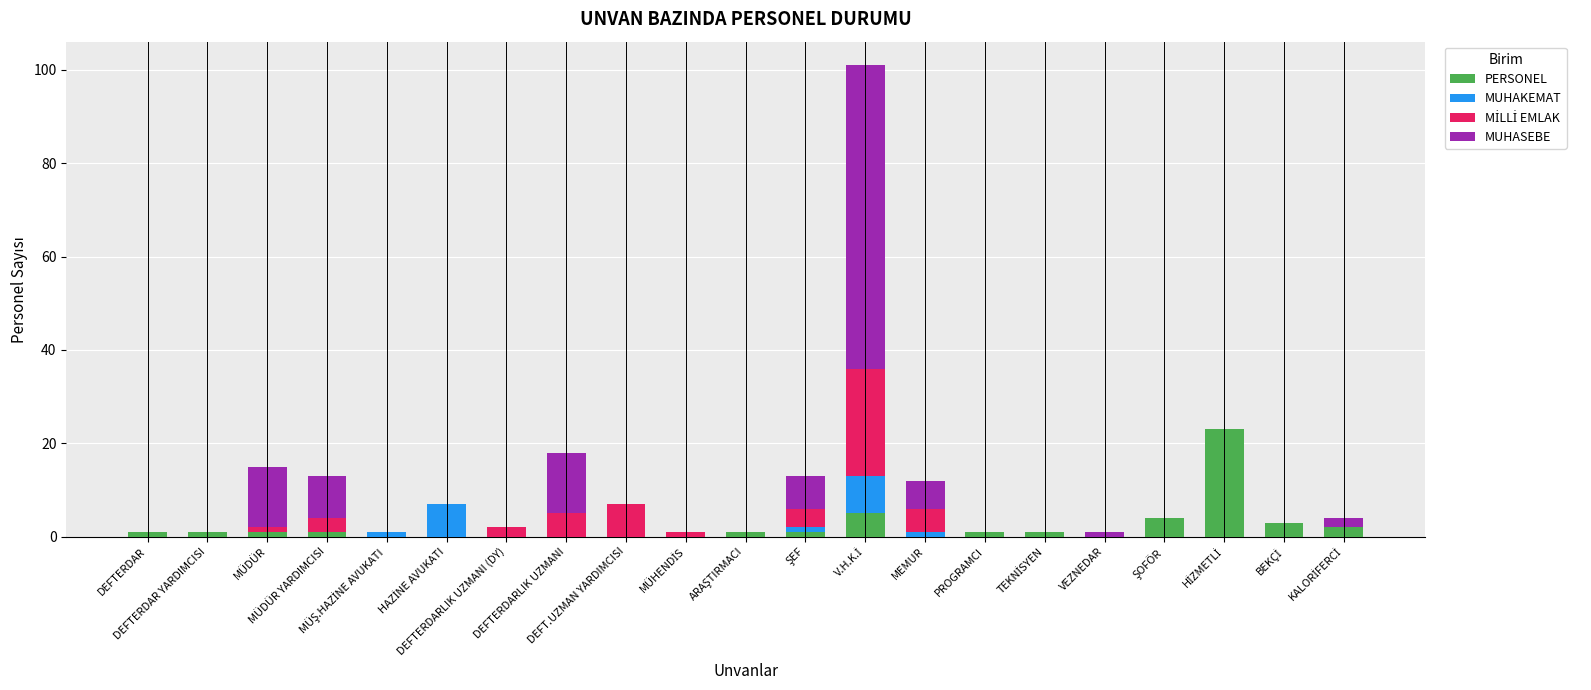

What is the highest value of the PERSONEL series?

23